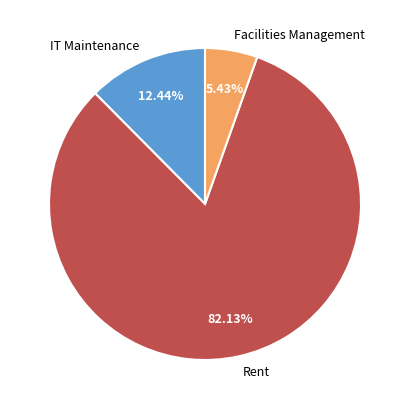

To the nearest percent, what is the difference between the IT Maintenance and Rent slice percentages?

70%